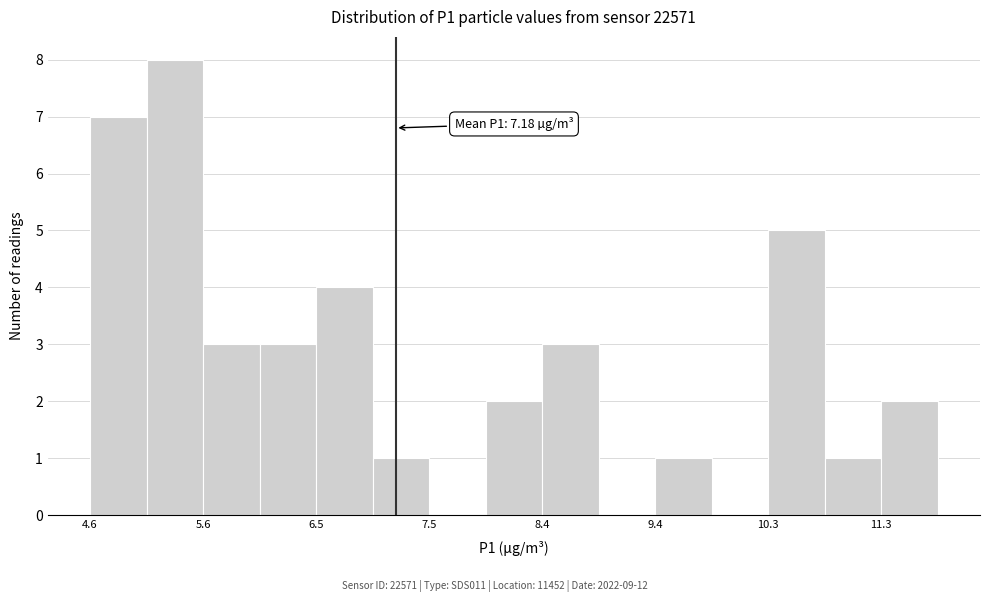

Which range on the x-axis has the tallest bar?

5.1 to 5.6